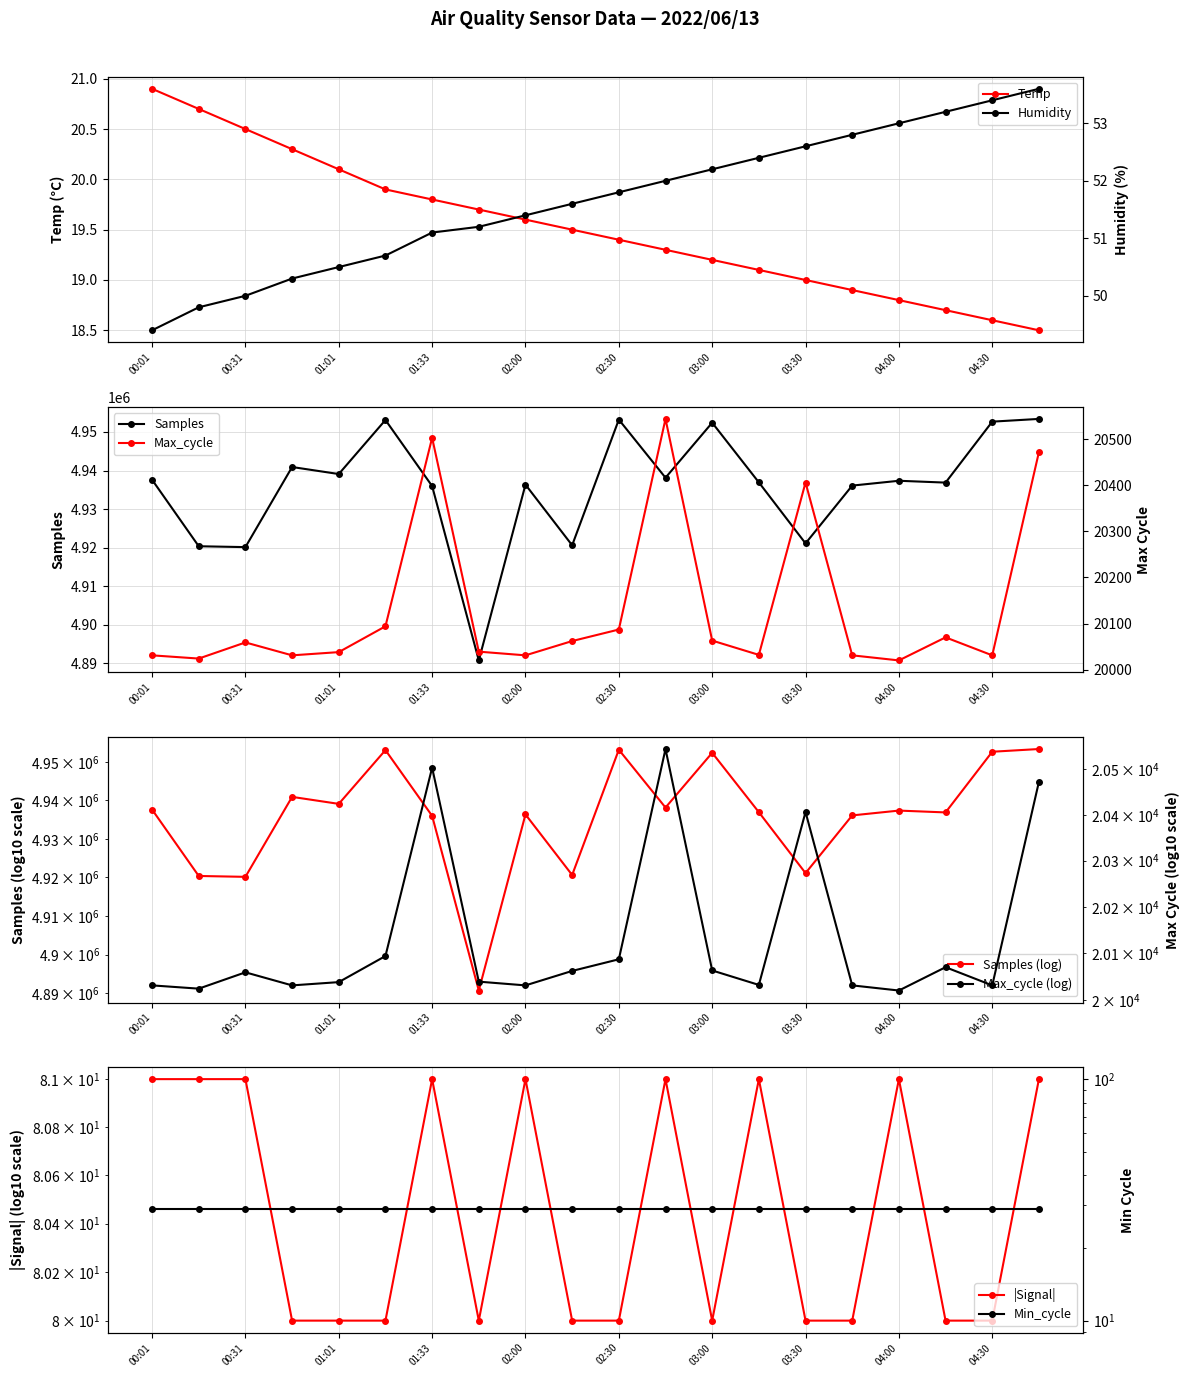

True or false: Temp has a value of 12.4 at 04:30.

False